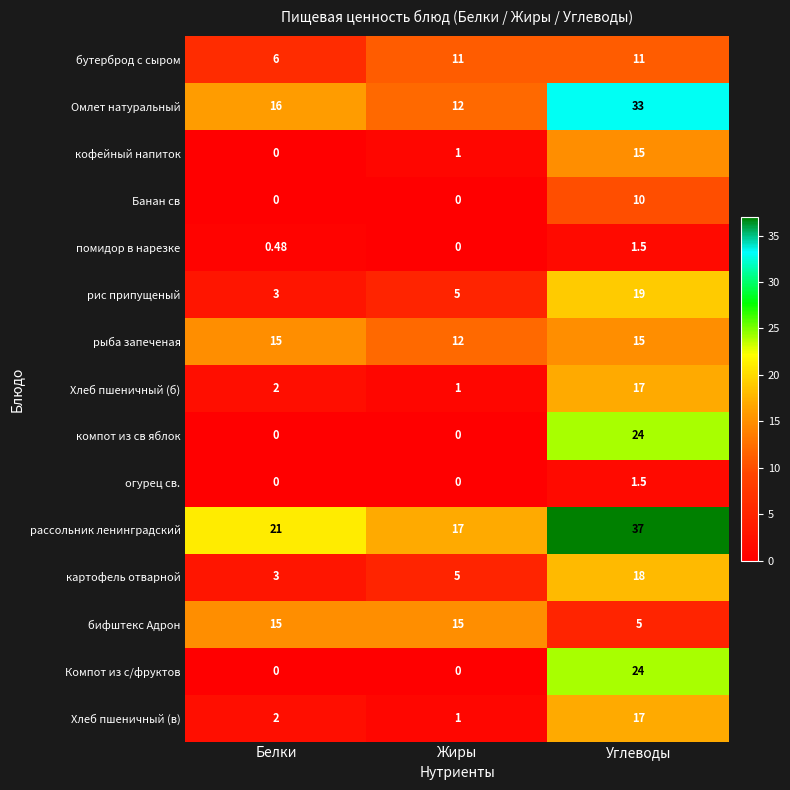

At which label is Омлет натуральный closest to 22?

Белки